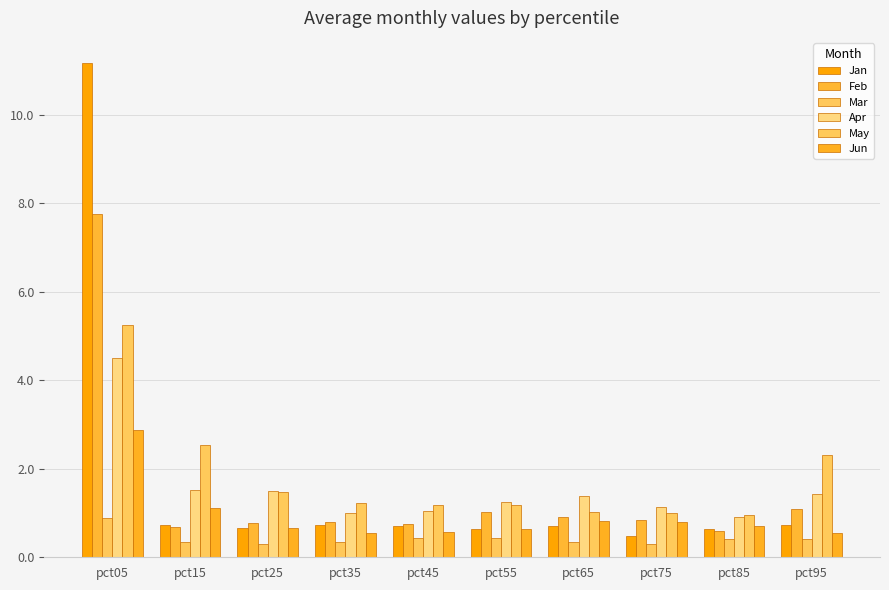

What is the lowest value of the Mar series?

0.3